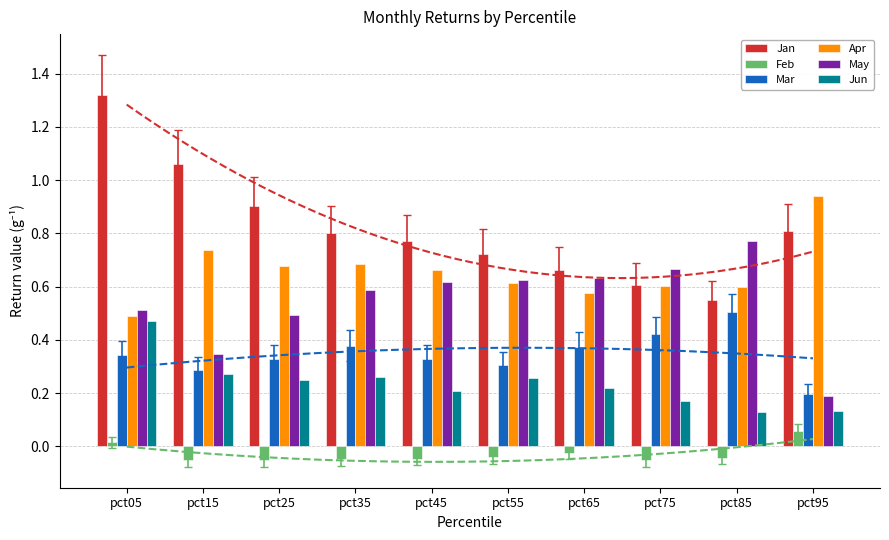

Where is Jun nearest to the value 0?

pct85